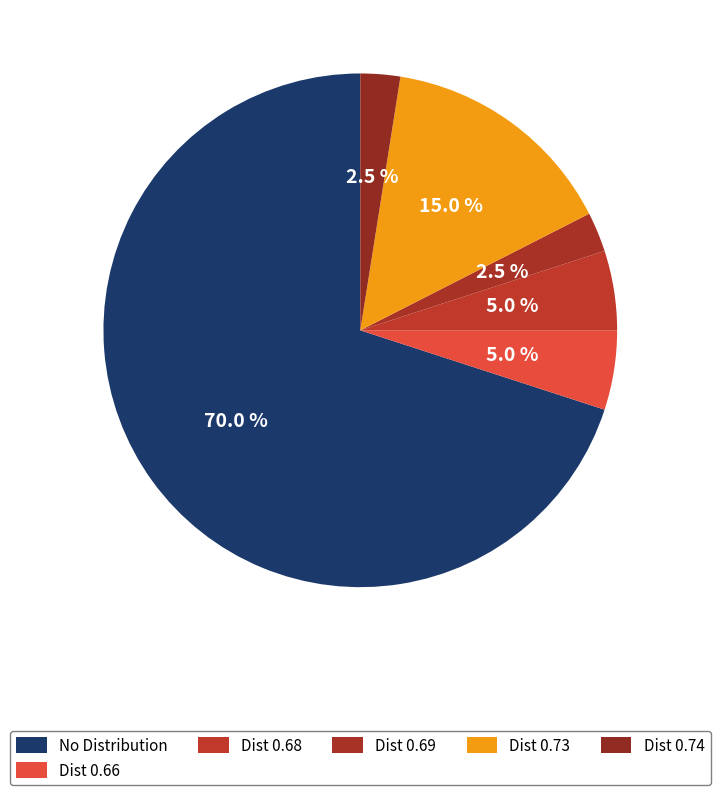

How many segments does this pie chart have?

6